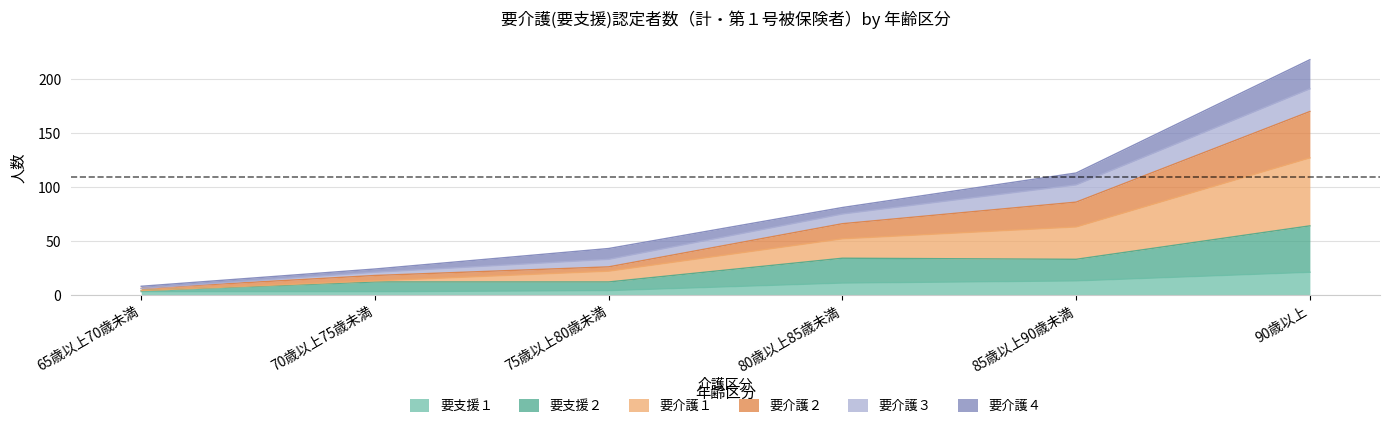

What position from the right is 85歳以上90歳未満?

2